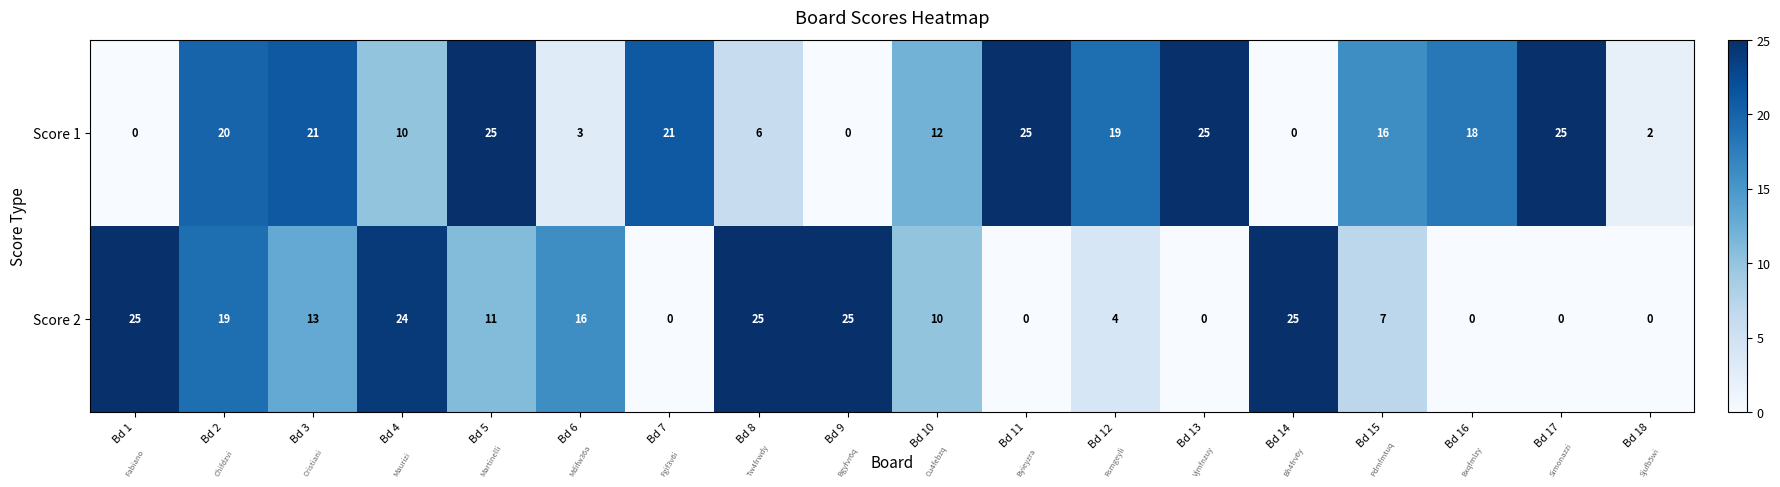

List the series in order of their overall mean, lowest first.

Score 2, Score 1